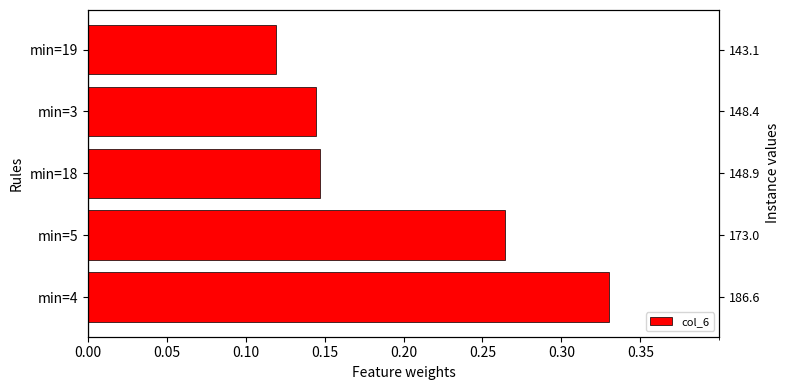

Reading left to right, what are all the values shown in this chart?

0.3	0.3	0.1	0.1	0.1